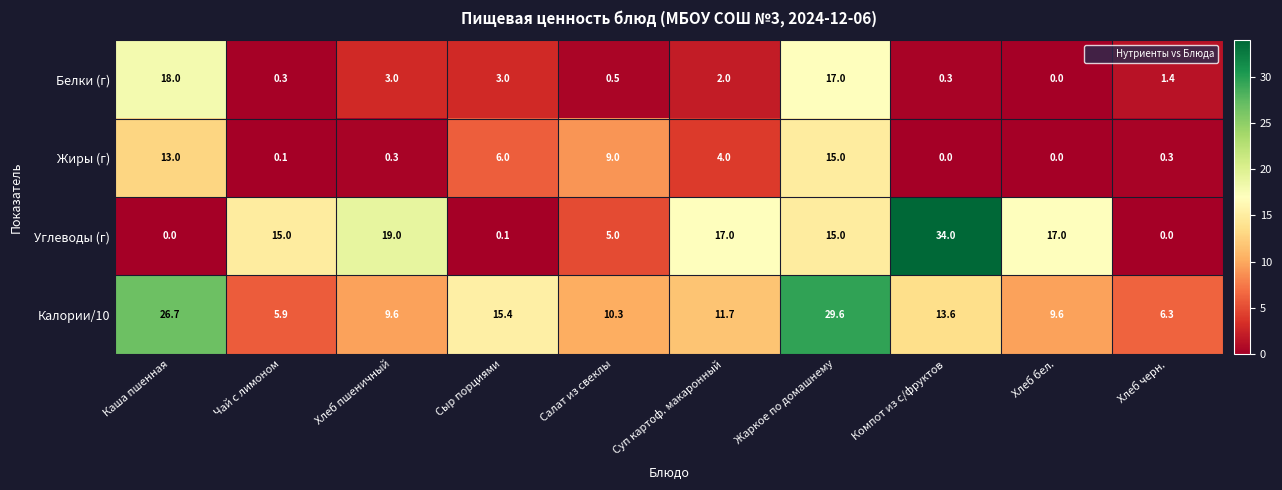

Which series has the largest range (max minus min)?

Углеводы (г)